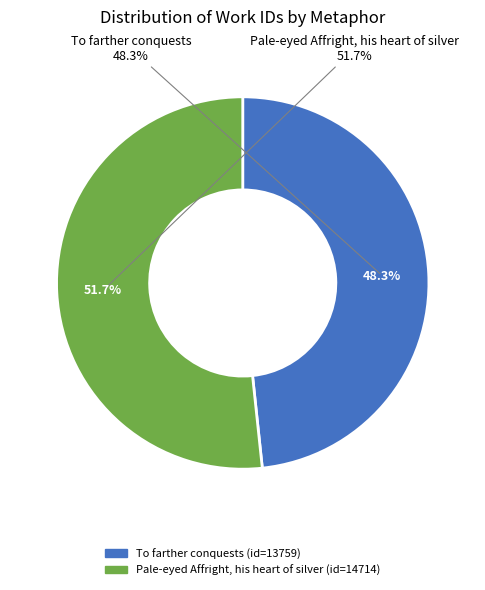

To the nearest percent, what is the difference between the Pale-eyed Affright, his heart of silver and To <i>farther</i> conquests slice percentages?

3%